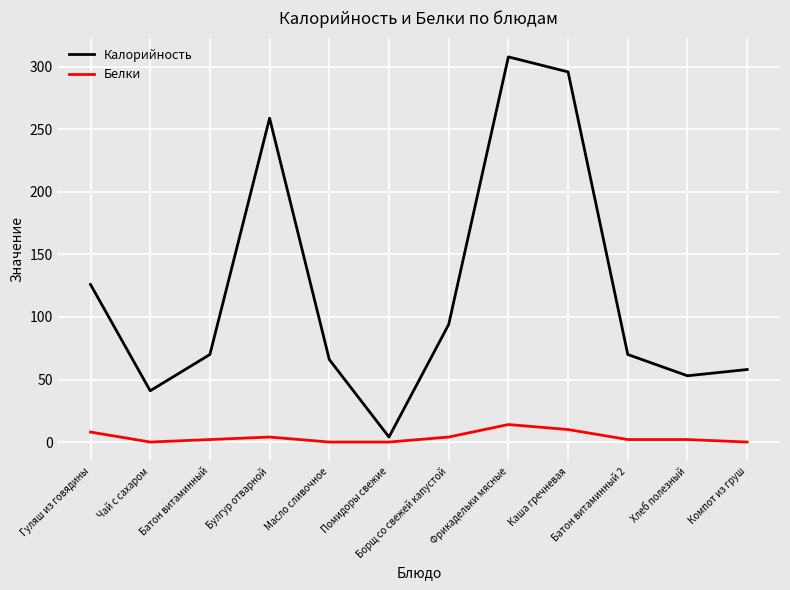

True or false: Белки and Калорийность intersect in this chart.

False